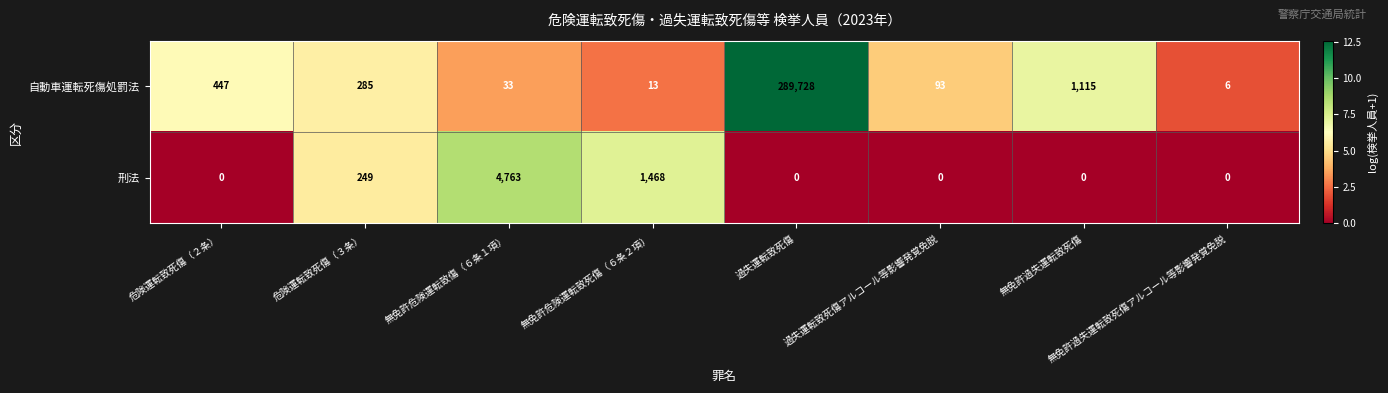

At how many categories does at least one series exceed 9?

7